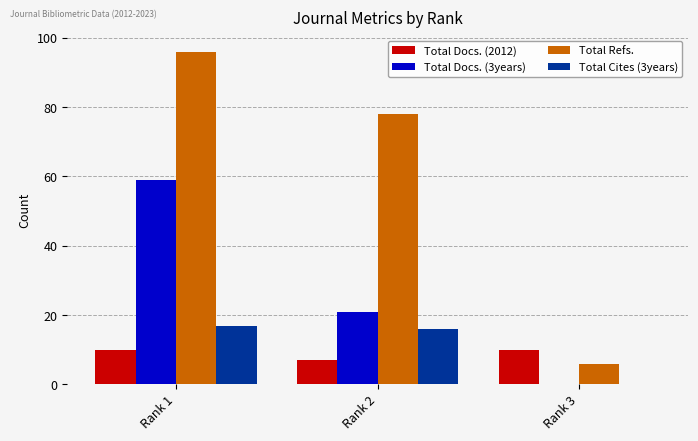

Which series has the largest range (max minus min)?

Total Refs.